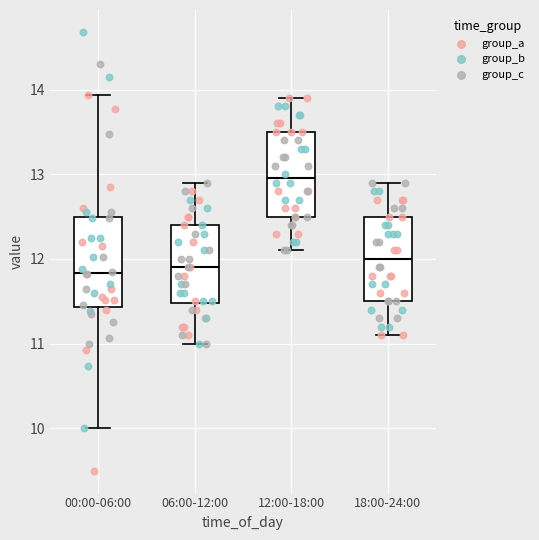

Reading left to right, read every box against the y-axis: the position of its median line, the range the box covers, and the ends of its whiskers. The values are not printed on the chart, so give them approximately, as read against the axis.

00:00-06:00: median 11.8, box 11.4 to 12.5, whiskers 10.0 to 13.9
06:00-12:00: median 11.9, box 11.5 to 12.4, whiskers 11.0 to 12.9
12:00-18:00: median 13.0, box 12.5 to 13.5, whiskers 12.1 to 13.9
18:00-24:00: median 12.0, box 11.5 to 12.5, whiskers 11.1 to 12.9